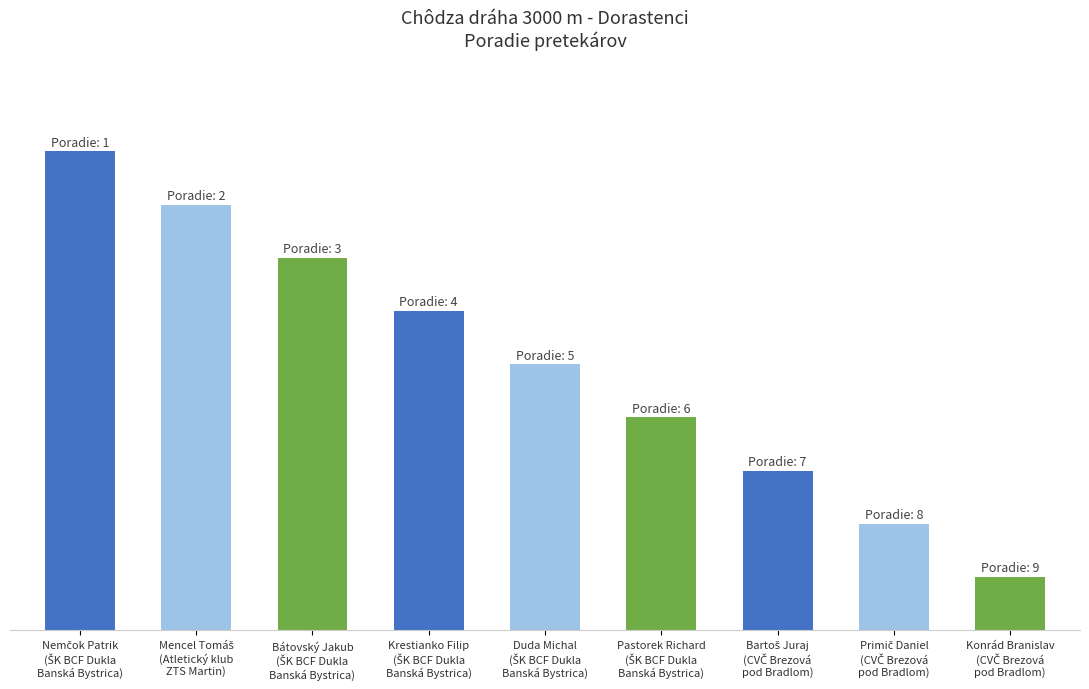

What is the sum of the values at Krestianko Filip
(ŠK BCF Dukla
Banská Bystrica) and Nemčok Patrik
(ŠK BCF Dukla
Banská Bystrica)?

15